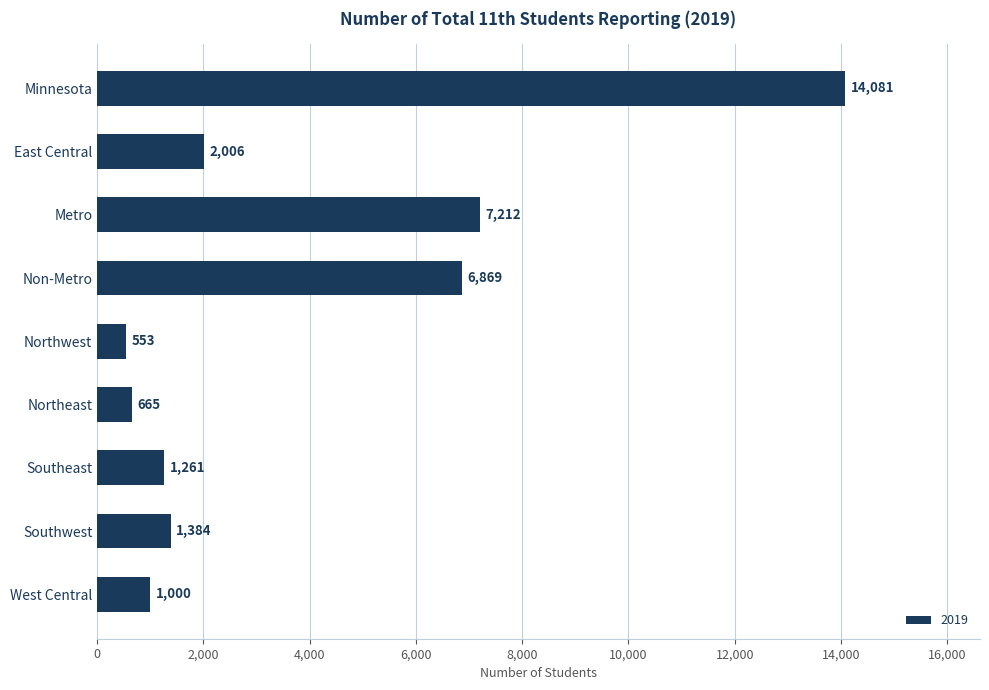

Reading top to bottom, transcribe all the data shown in this chart.

14081	2006	7212	6869	553	665	1261	1384	1000